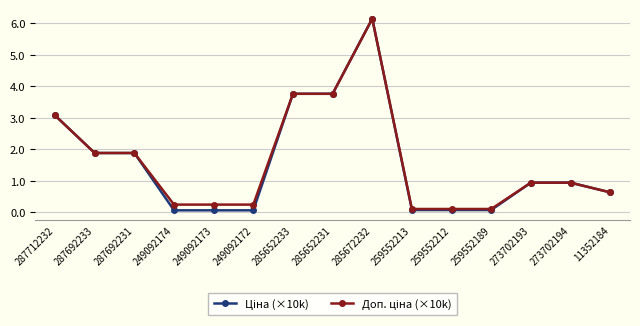

What position from the right is 273702194?

2